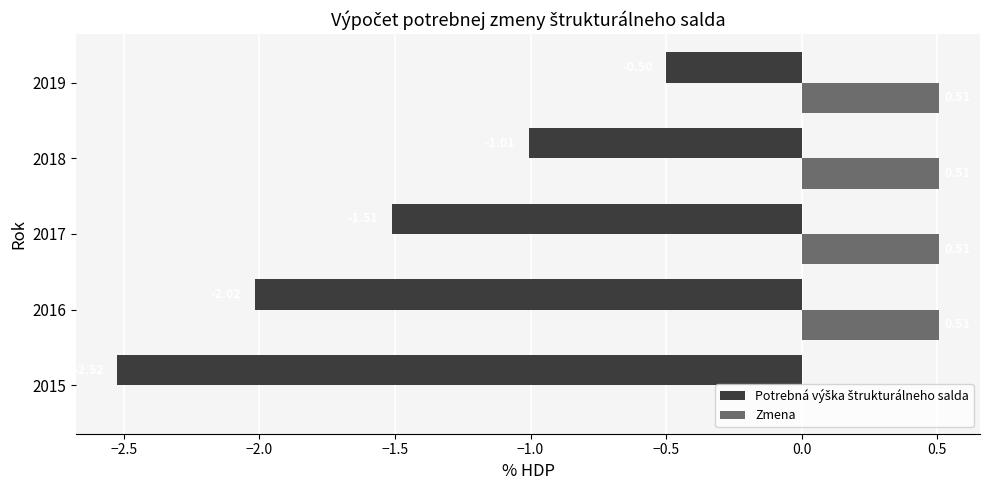

What is the sum of all Zmena values?

2.0